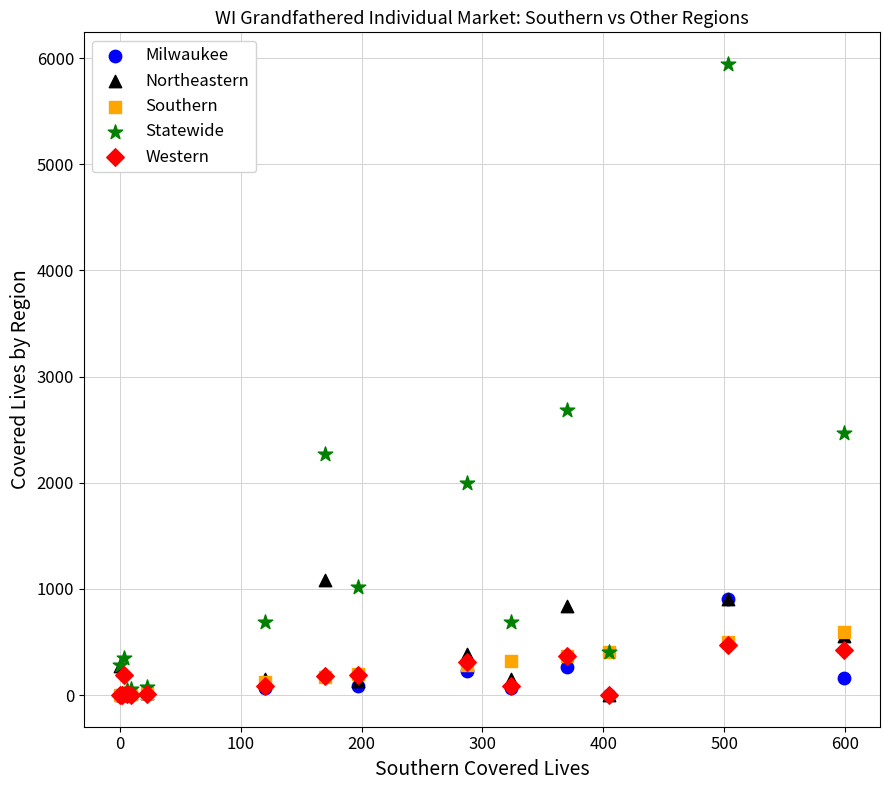

Which series has the widest spread of Y values?

Statewide